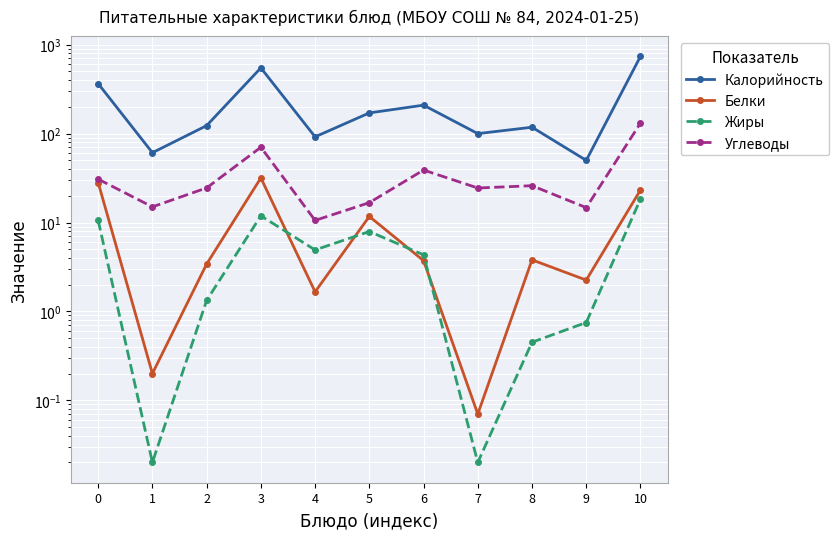

True or false: Жиры and Калорийность cross at least once.

False